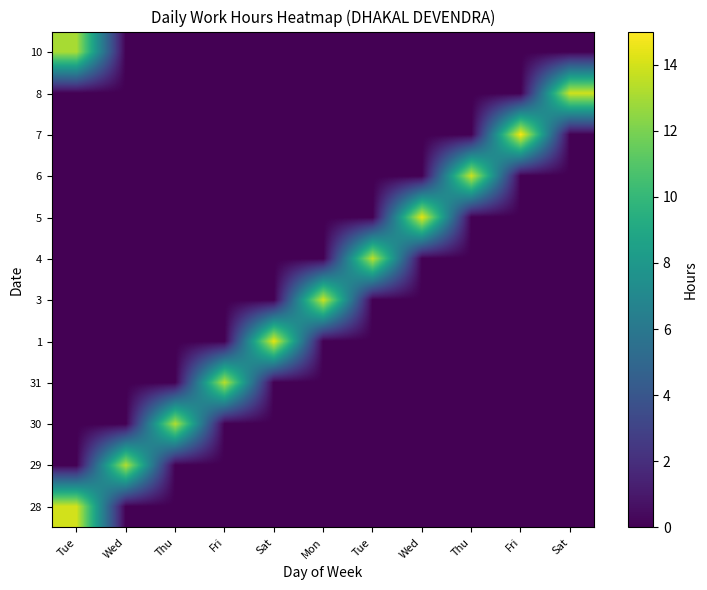

Rank the series at Fri from highest to lowest value.

31, 28, 29, 30, 1, 3, 4, 5, 6, 7, 8, 10